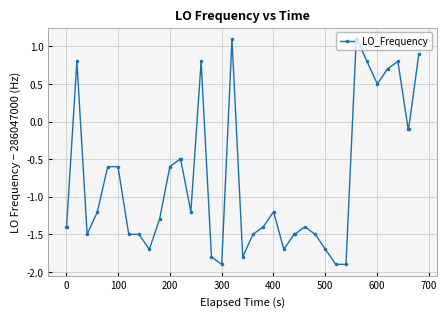

What is the minimum value shown in the chart?

-1.9